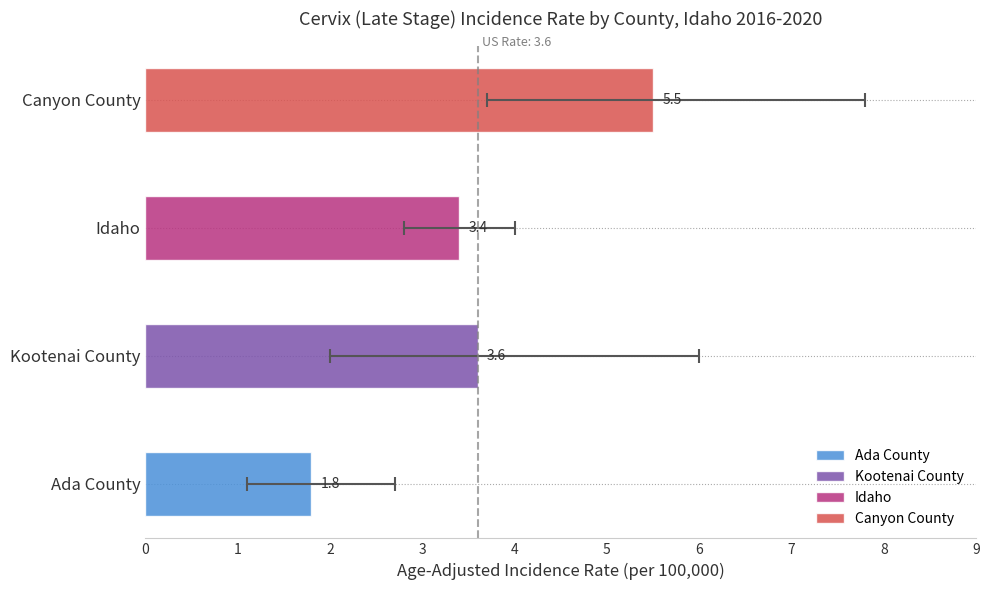

What is the value of the 3rd bar from the left?

3.4